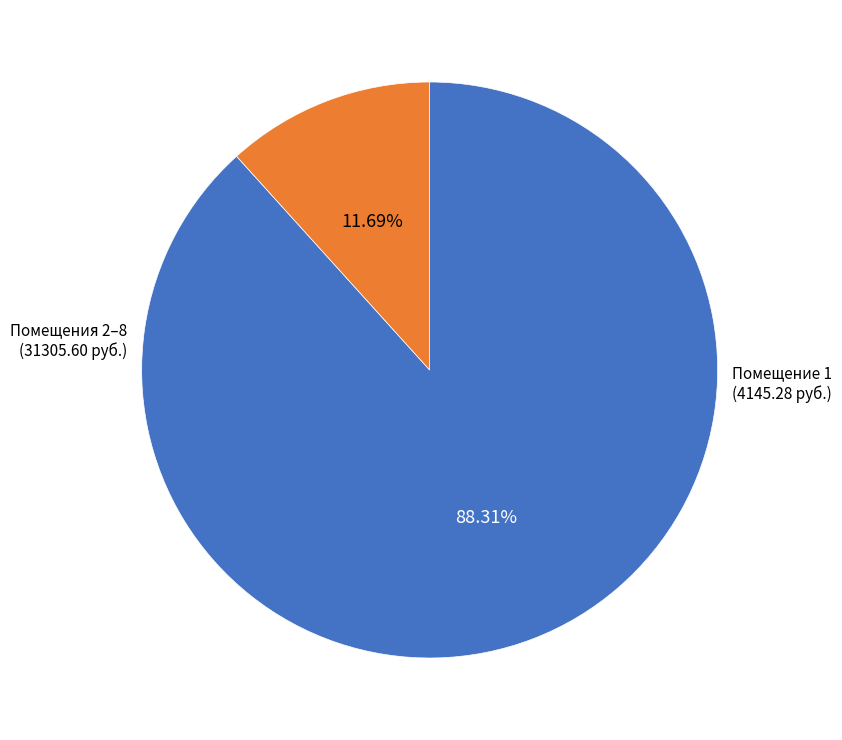

To the nearest percent, what is the average slice percentage?

50%